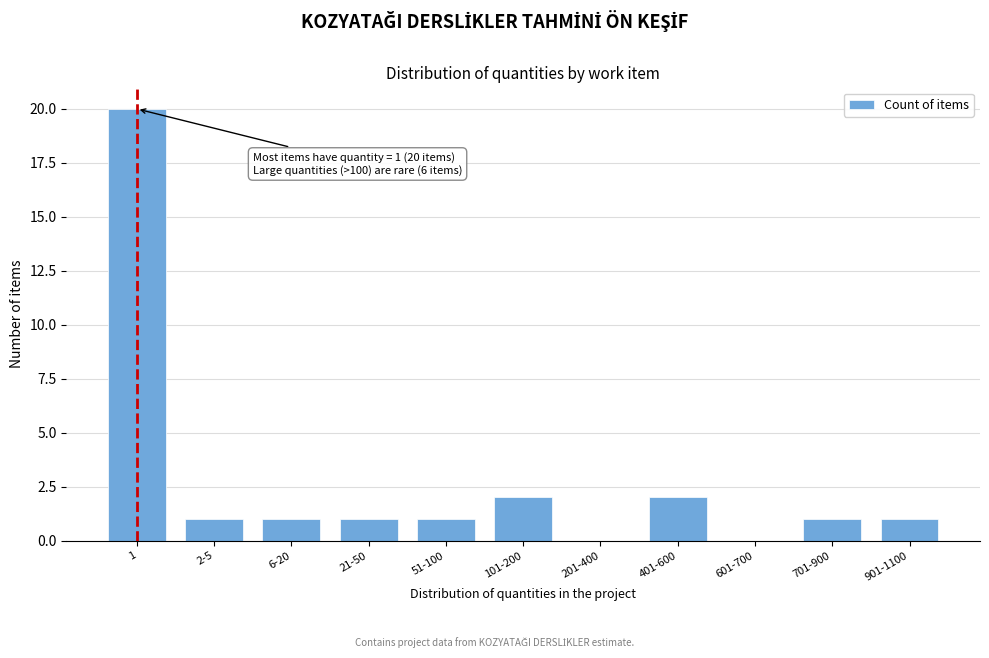

Approximately how many times larger is the value at 701-900 compared to 101-200?

0.5